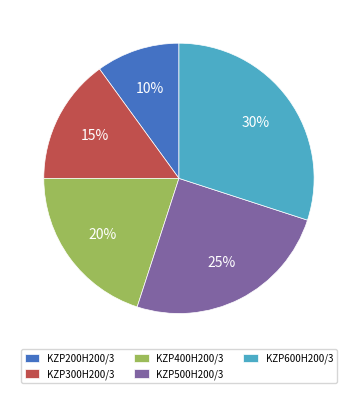

To the nearest percent, what is the combined percentage of KZP300H200/3 and KZP400H200/3?

35%